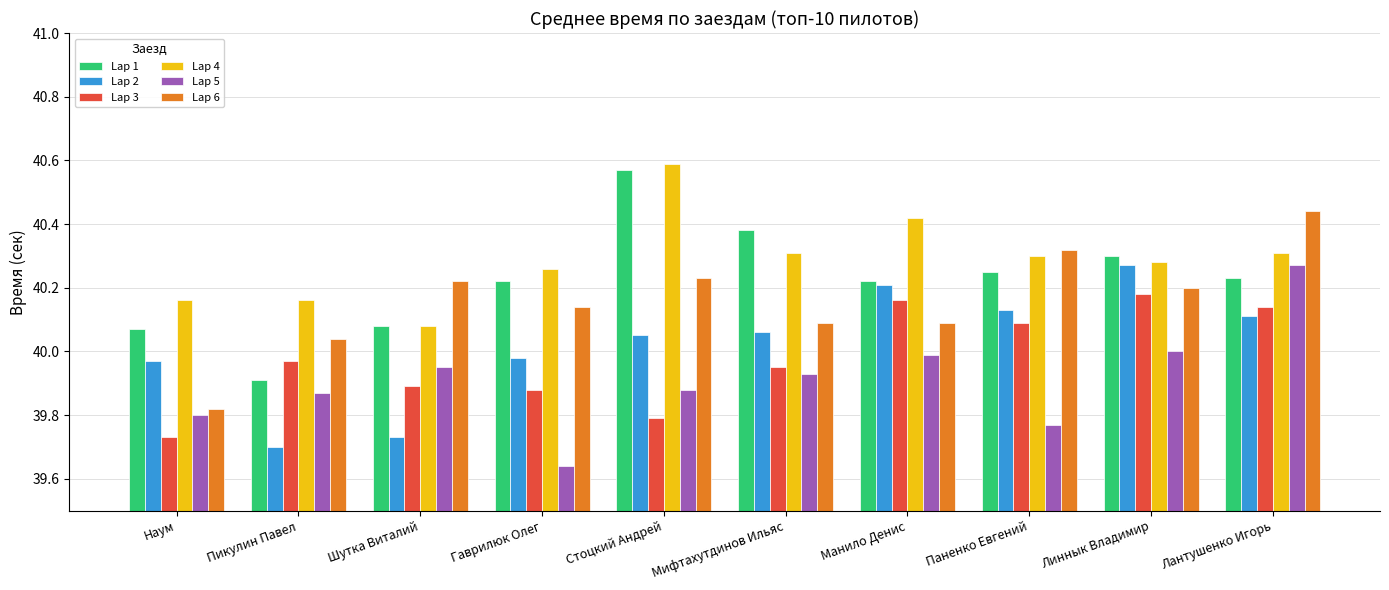

At which category is the sum across all series the highest?

Лантушенко Игорь